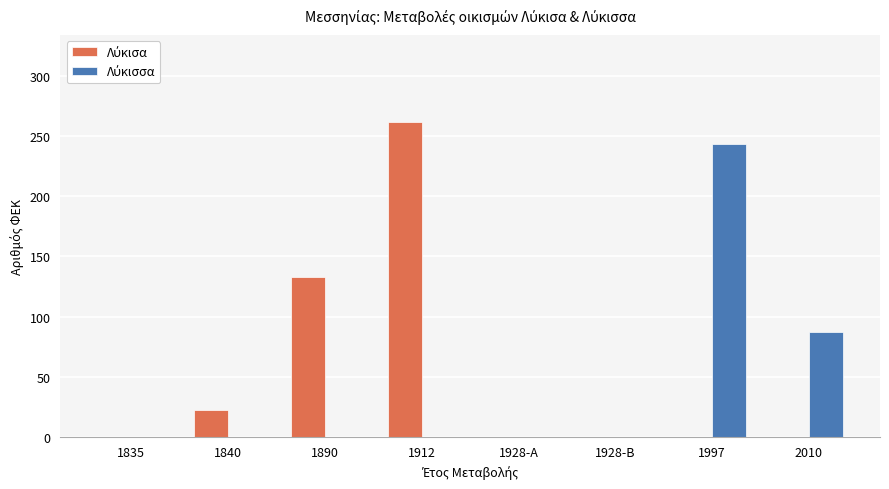

At which category is the sum across all series the highest?

1912